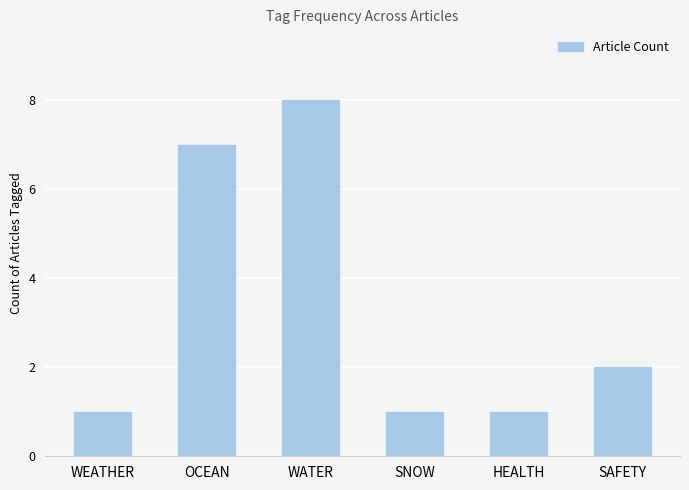

The value at OCEAN is 3. True or false?

False